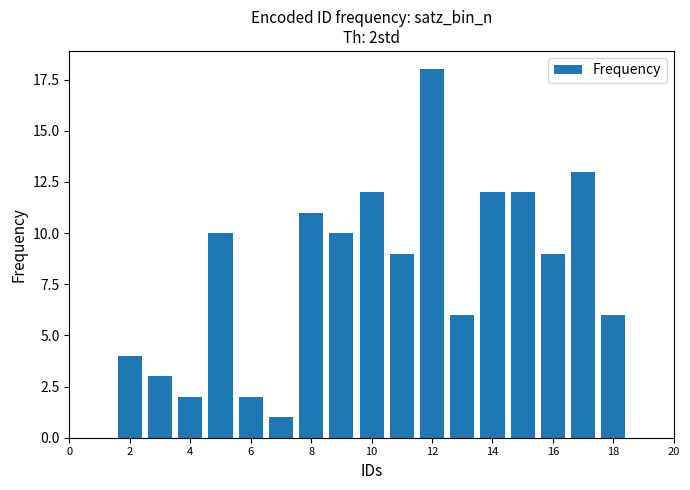

What is the difference between the maximum and minimum values?

17